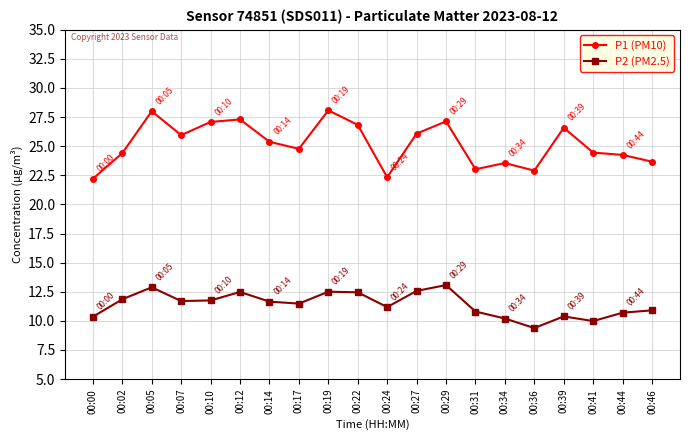

What is the highest value of the P1 (PM10) series?

28.1